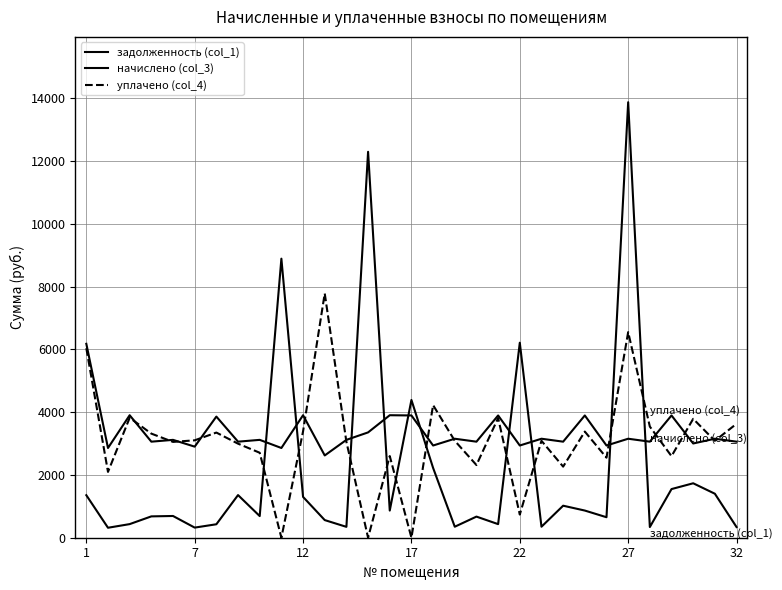

List the series in order of their overall mean, lowest first.

задолженность (col_1), уплачено (col_4), начислено (col_3)